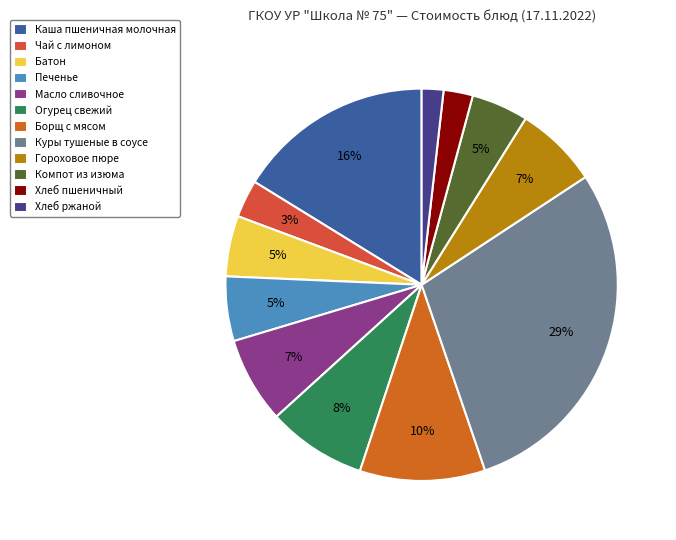

What is the largest slice in the pie chart?

Куры тушеные в соусе